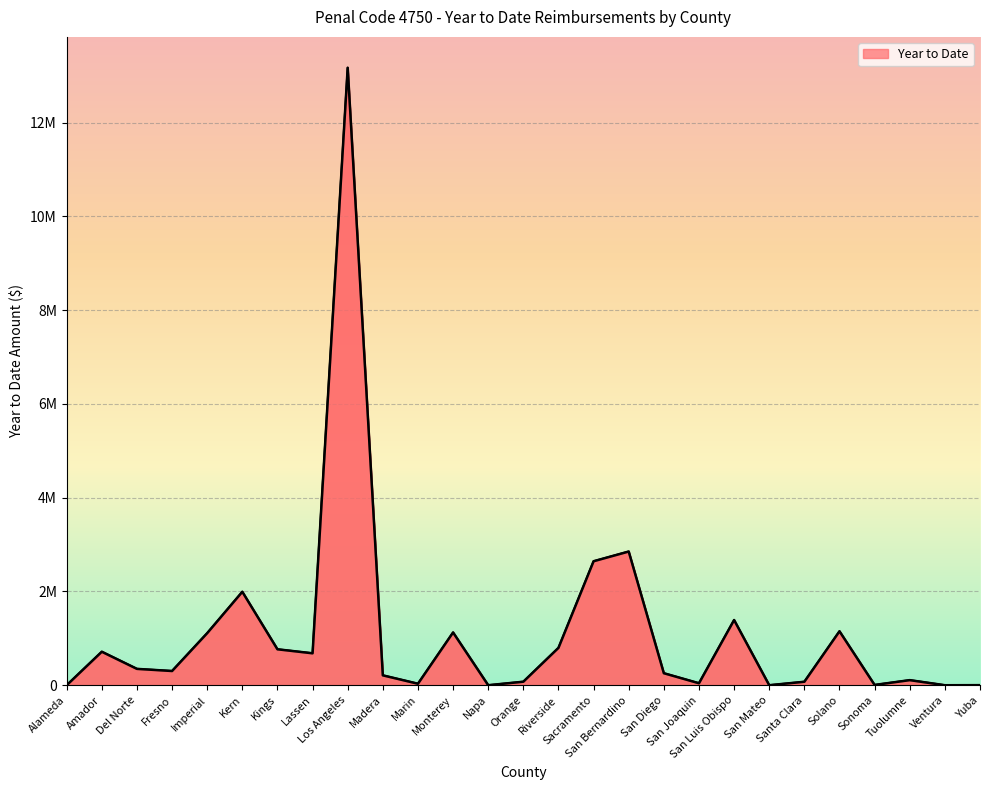

Reading left to right, transcribe all the data shown in this chart.

0	714149	348627	303032	1110190	1992645	766272	680798	13167861	210688	31837	1125127	0	74818	796942	2643979	2851114	256104	41941	1390558	0	73891	1150536	5837	108454	0	1748